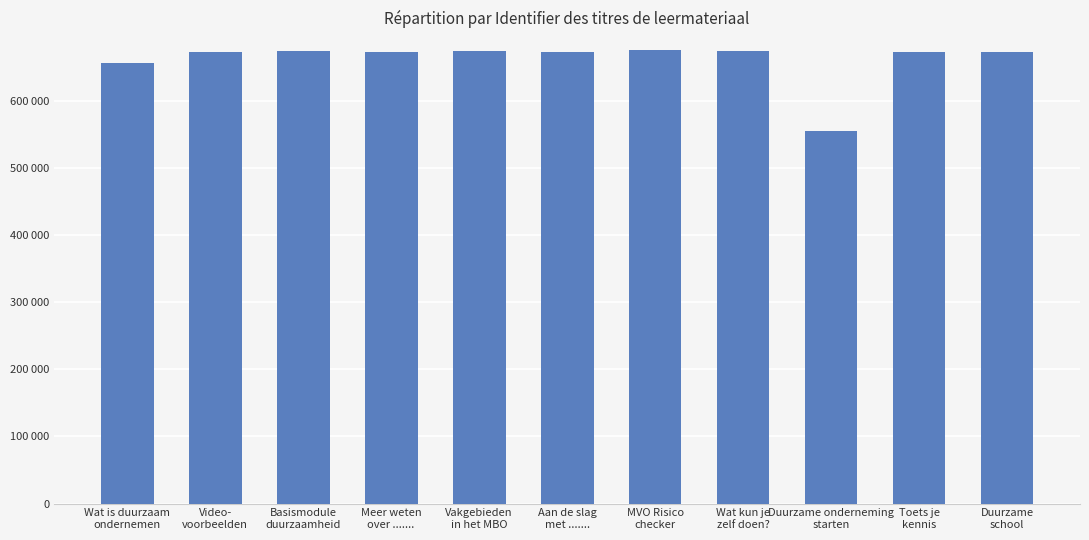

Are the bars horizontal?

No